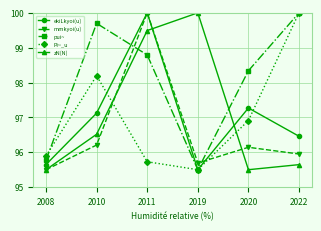

What is the smallest value displayed?

95.5